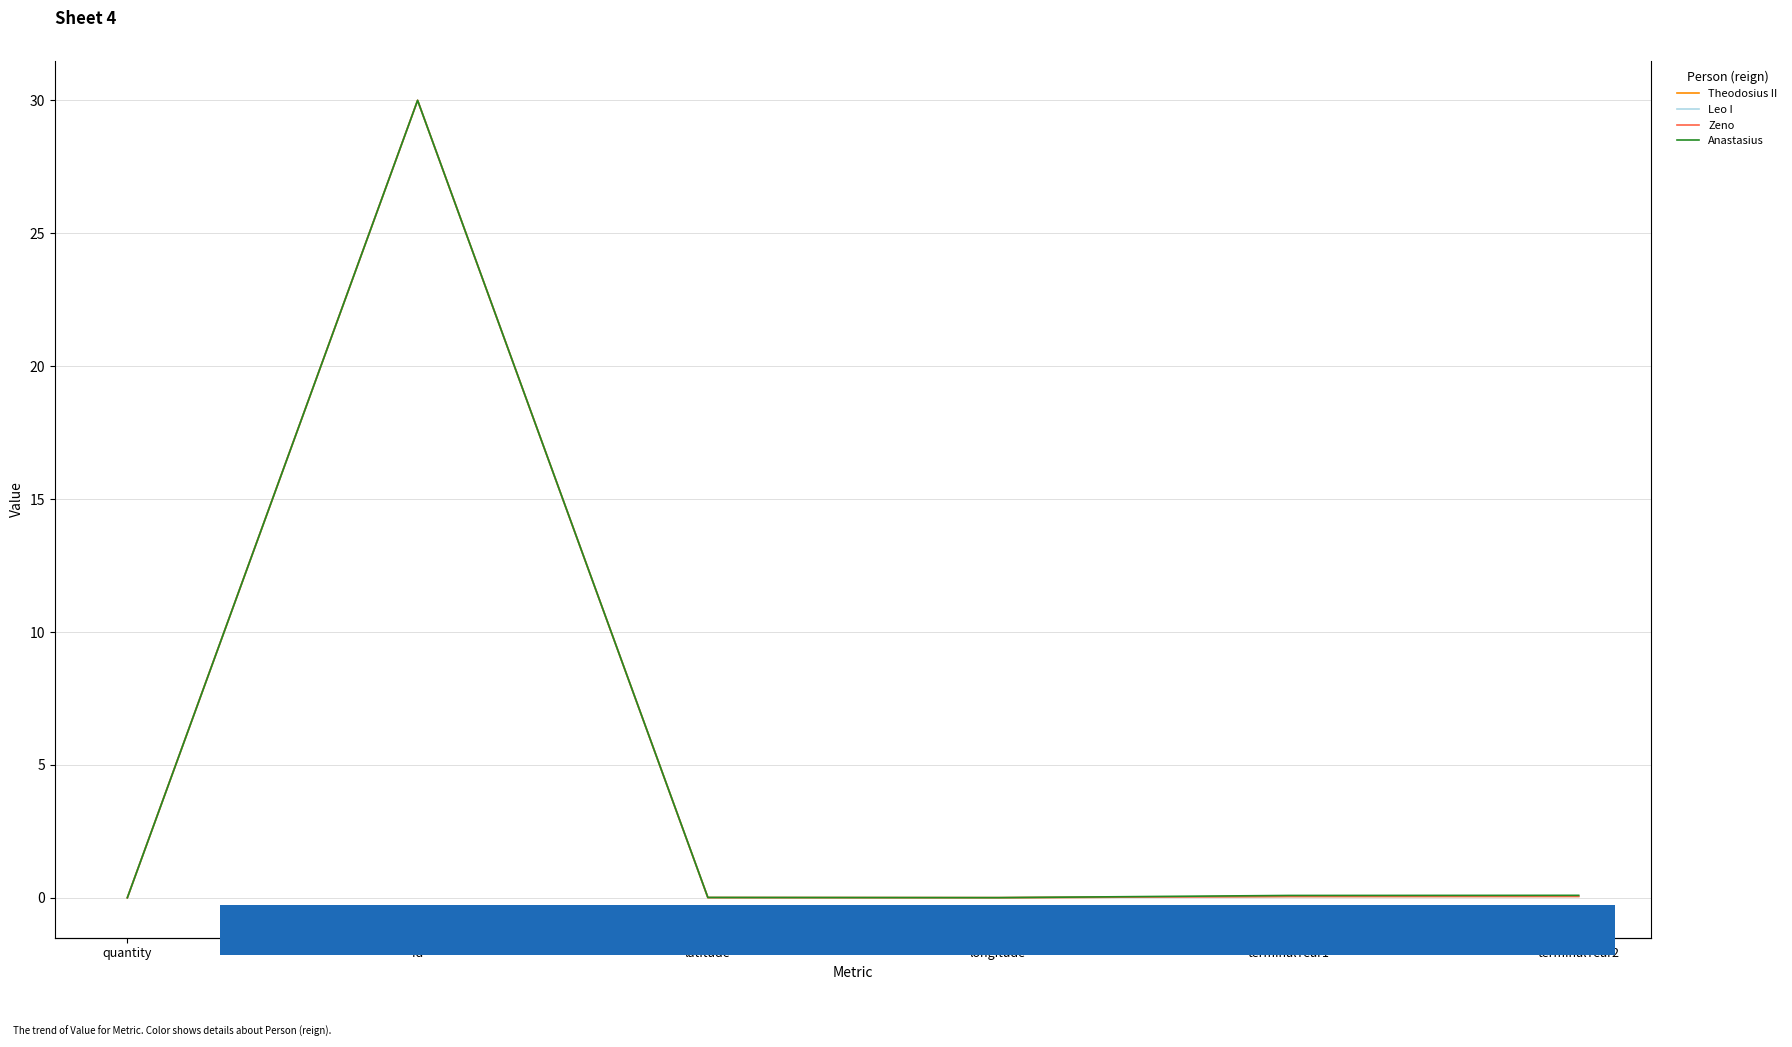

List the labels in order of Zeno value, smallest first.

quantity, longitude, latitude, terminalYear1, terminalYear2, id